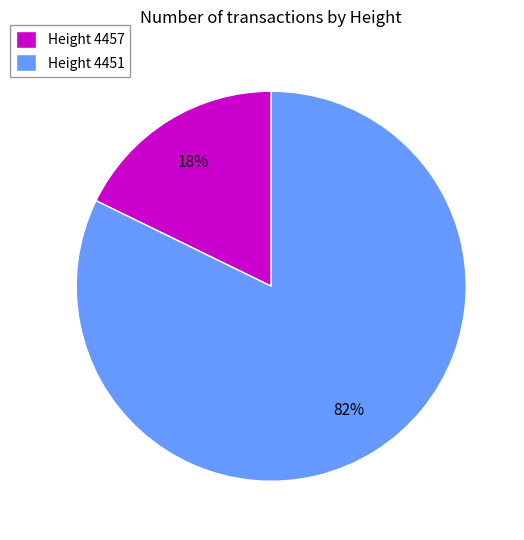

Which slice is the smallest?

Height 4457